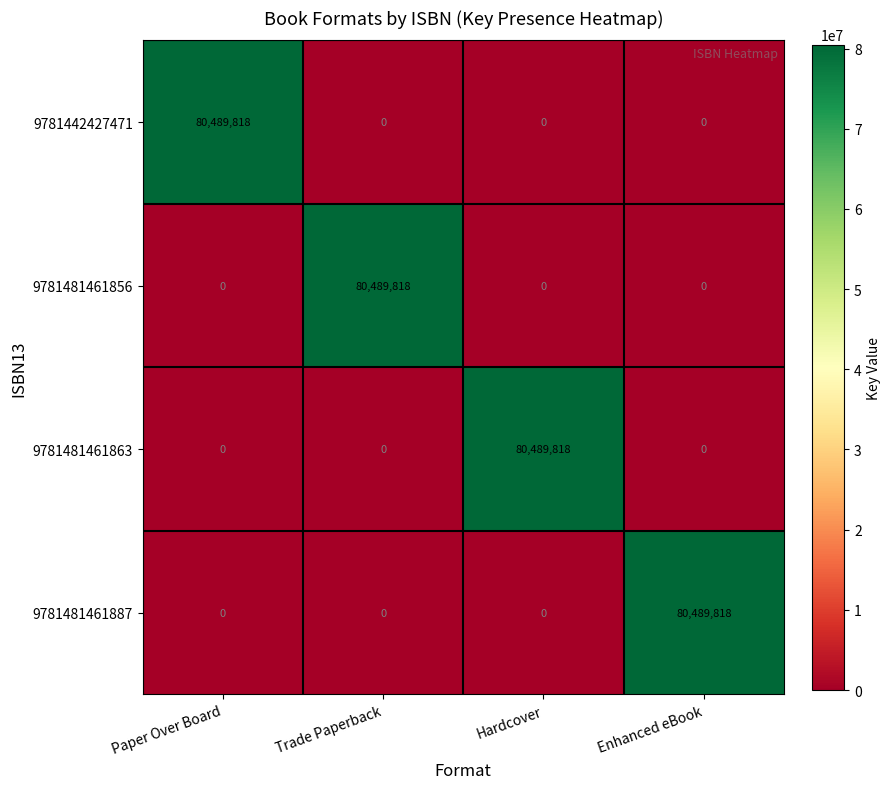

How many 9781442427471 values are between 0 and 80489818?

4